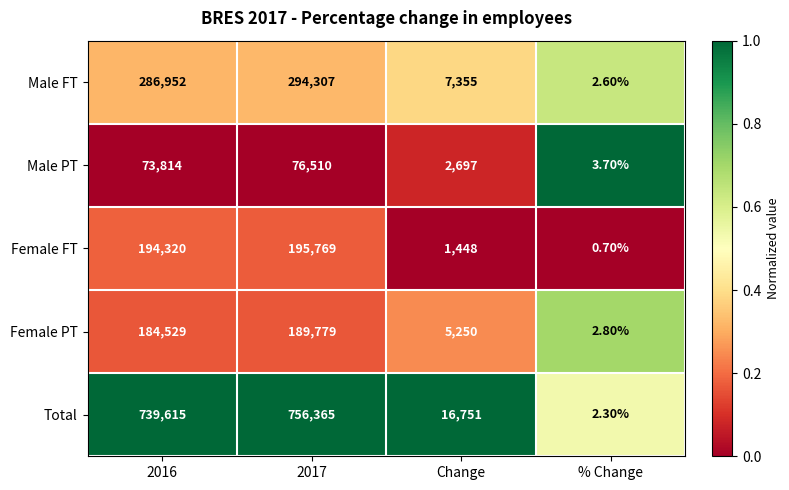

At which category is the sum across all series the highest?

2017